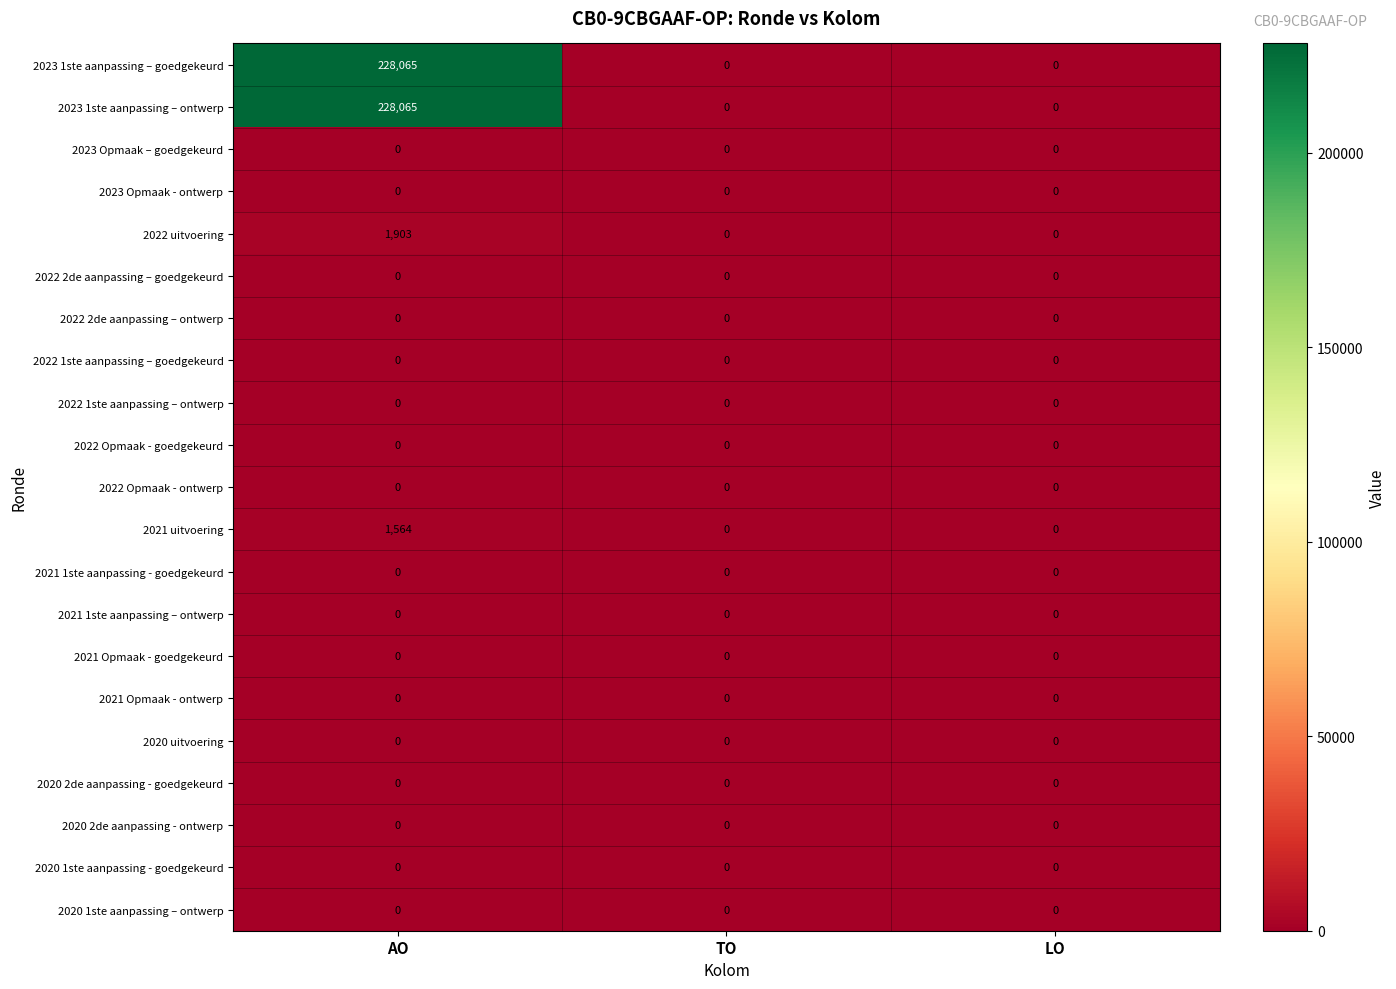

Which category has the highest value across all series?

AO